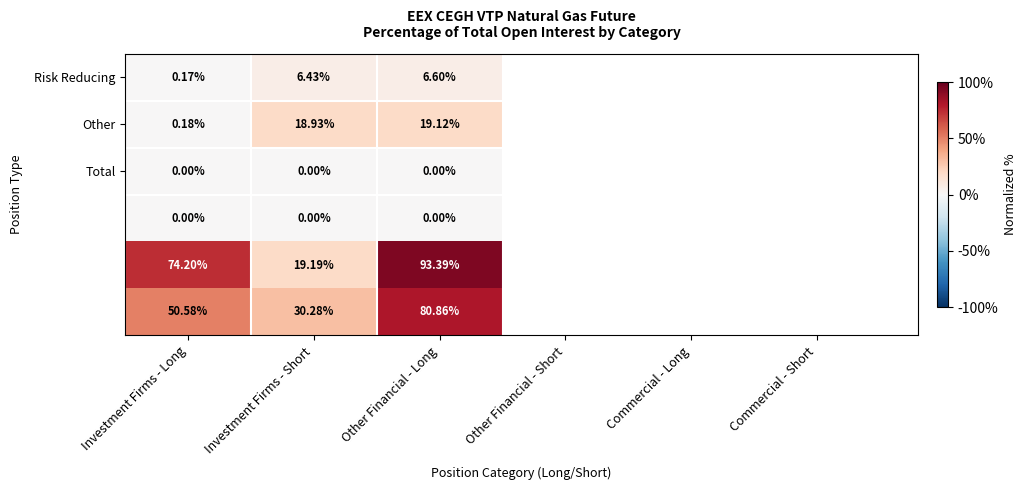

Which category has the highest value across all series?

Other Financial - Long